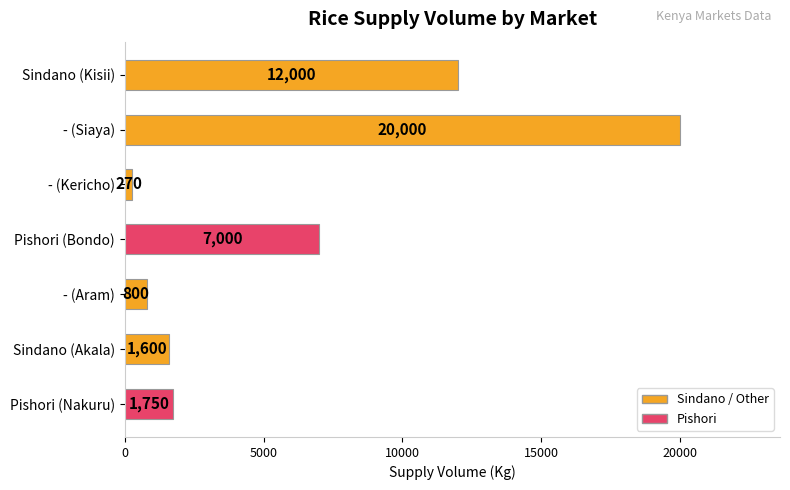

What is the smallest value displayed?

270